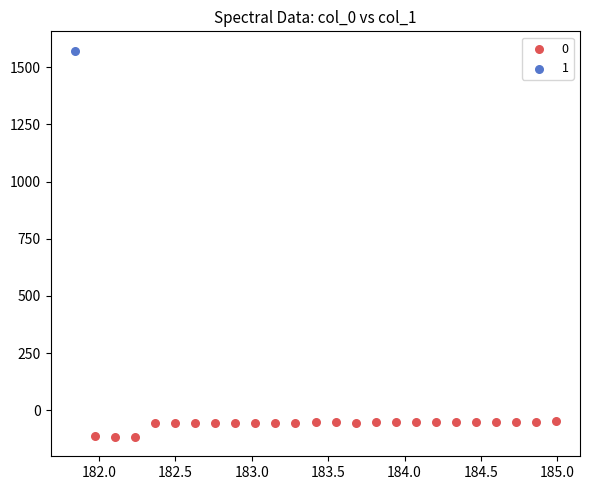

Which series reaches the minimum Y coordinate?

0